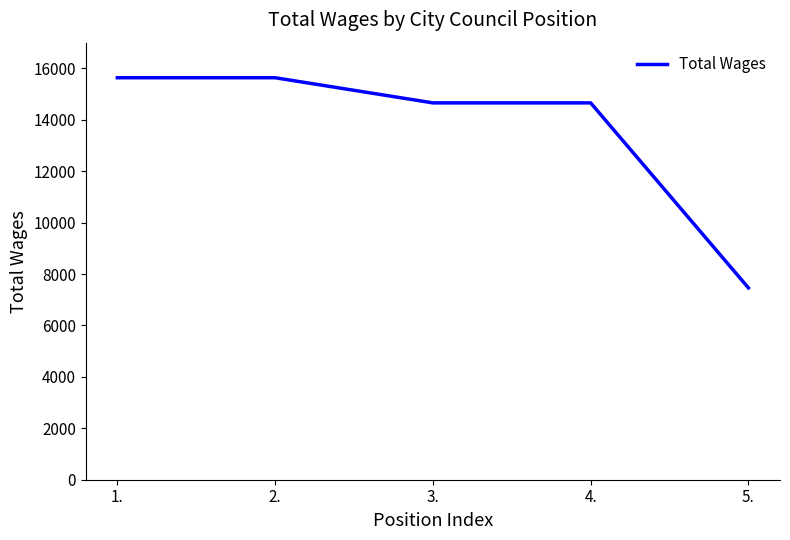

What is the maximum value shown in the chart?

15636